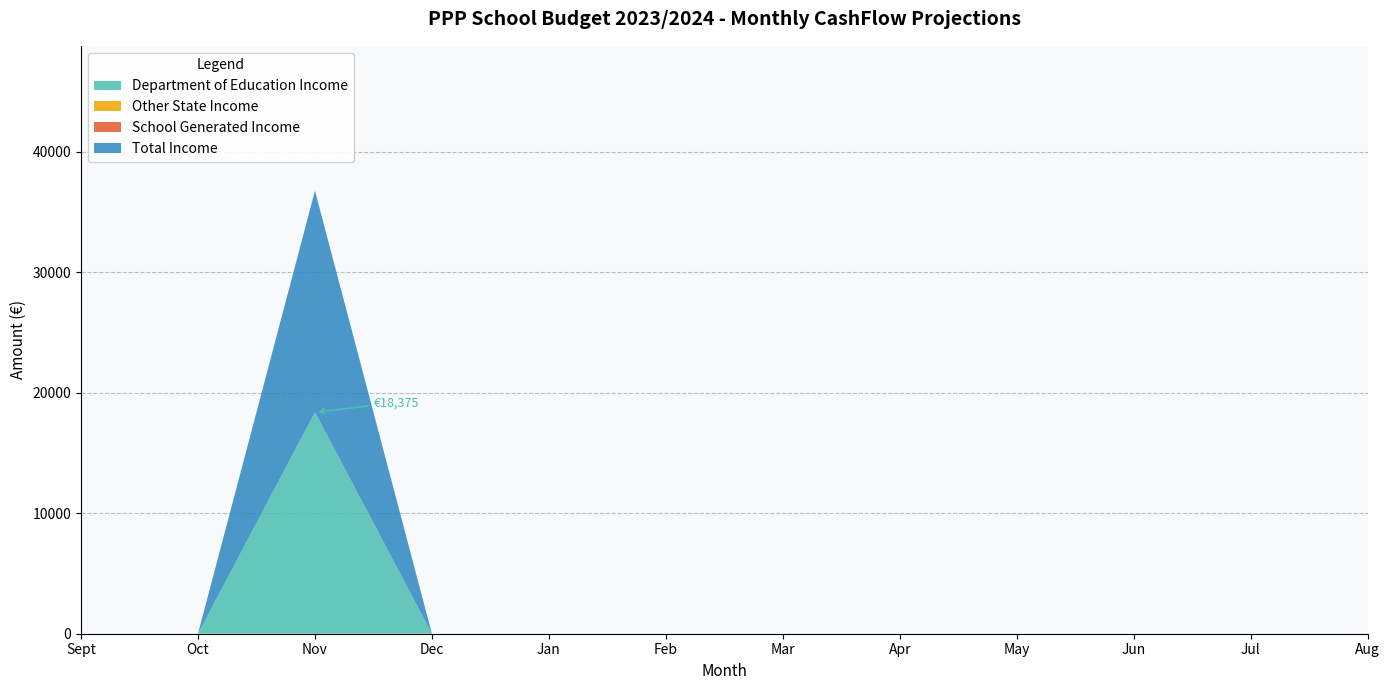

Reading right to left, list all the values displayed in this chart.

Department of Education Income: 0	0	0	0	0	0	0	0	0	18375	0	0
Other State Income: 0	0	0	0	0	0	0	0	0	0	0	0
School Generated Income: 0	0	0	0	0	0	0	0	0	0	0	0
Total Income: 0	0	0	0	0	0	0	0	0	18375	0	0